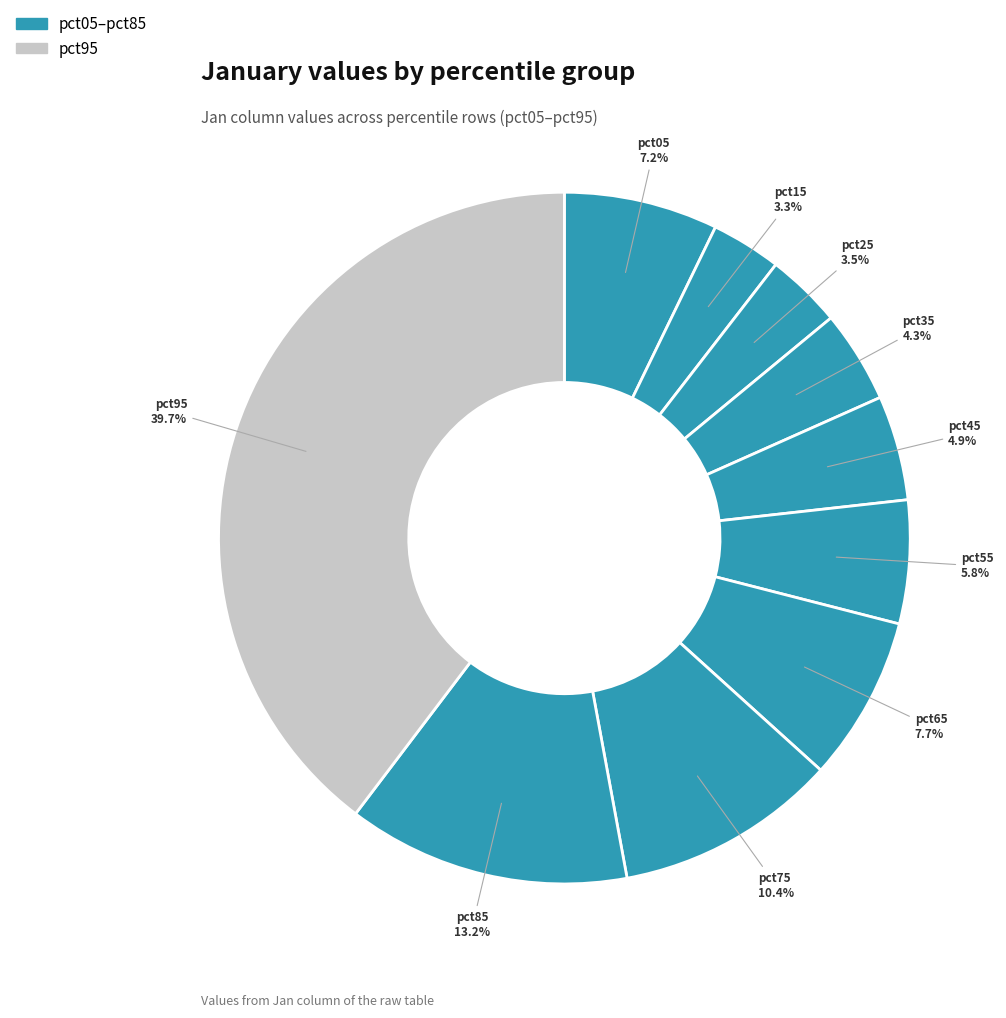

To the nearest percent, what is the average slice percentage?

10%